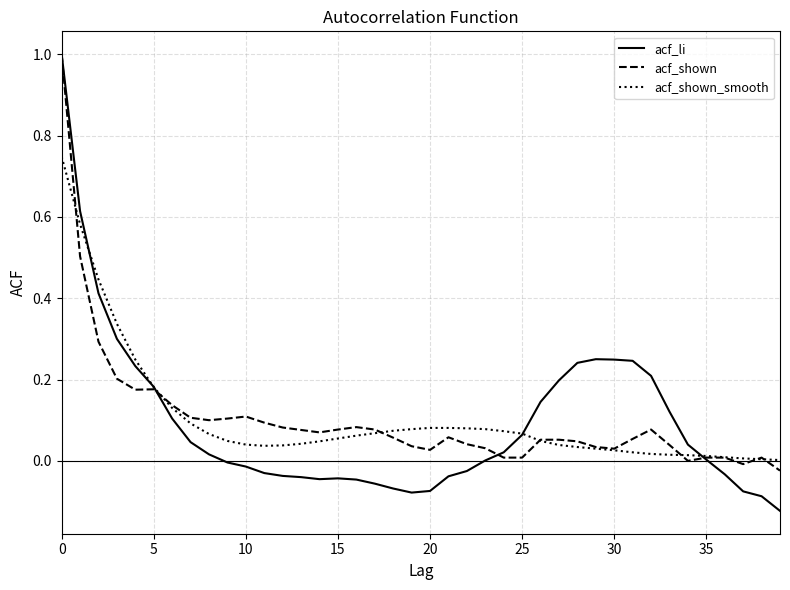

Which series has the largest range (max minus min)?

acf_li